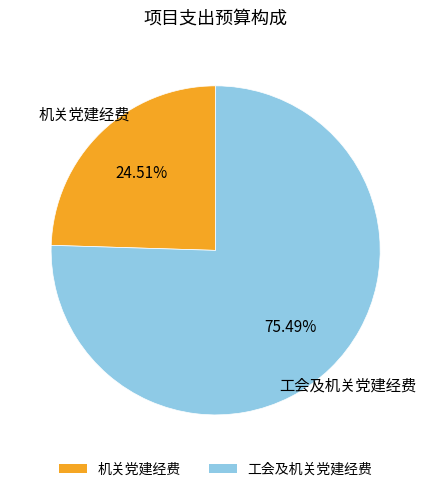

Is the sum of 工会及机关党建经费 and 机关党建经费 greater than half?

Yes